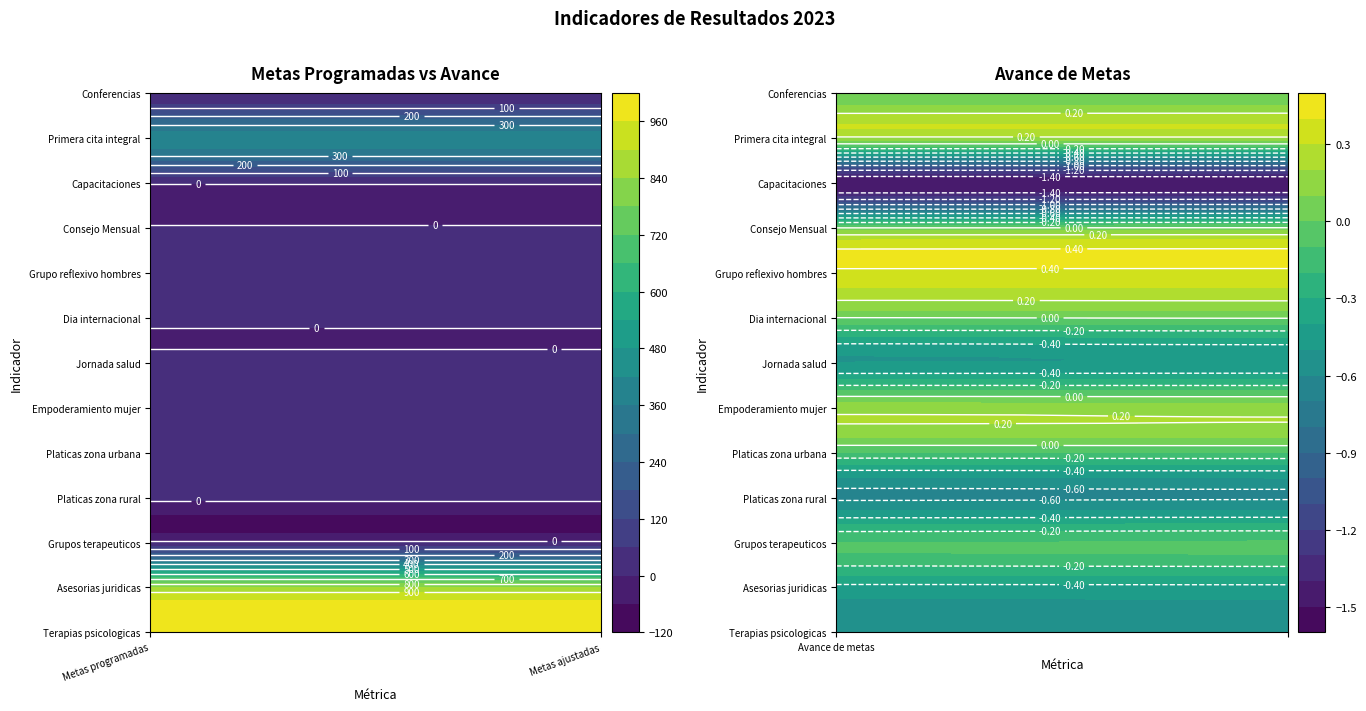

What is the minimum value for Platicas zona urbana?

-0.1